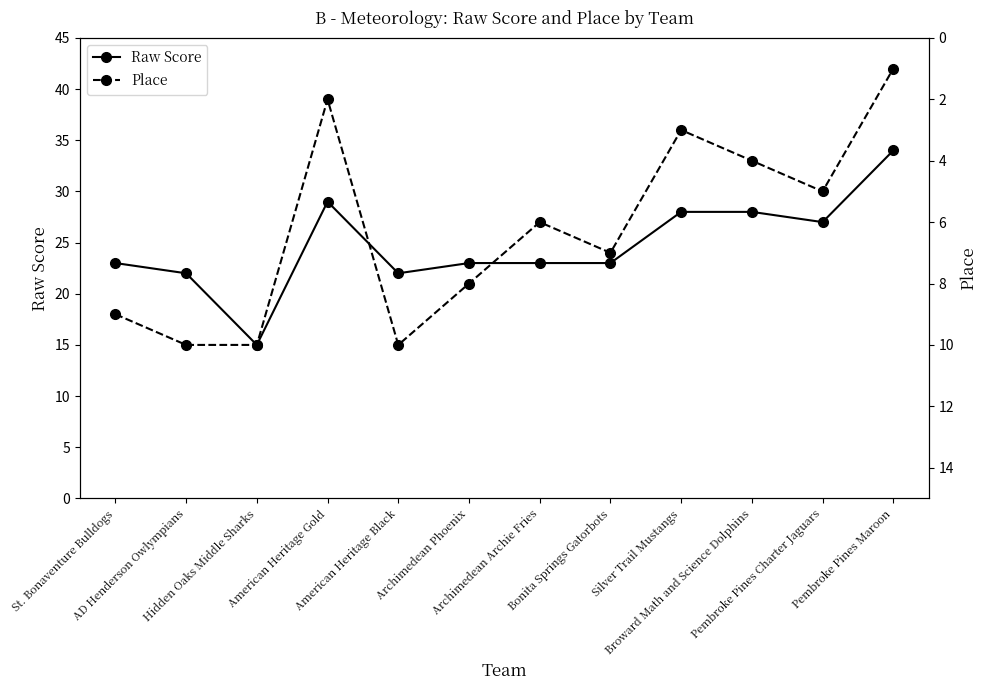

What is the difference between the maximum and minimum values in the Place series?

9